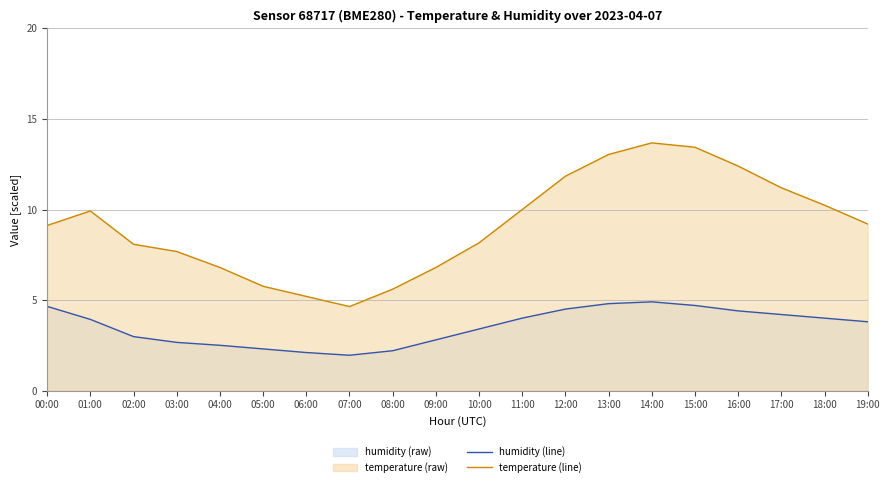

What is the label of the 11th point from the left?

10:00